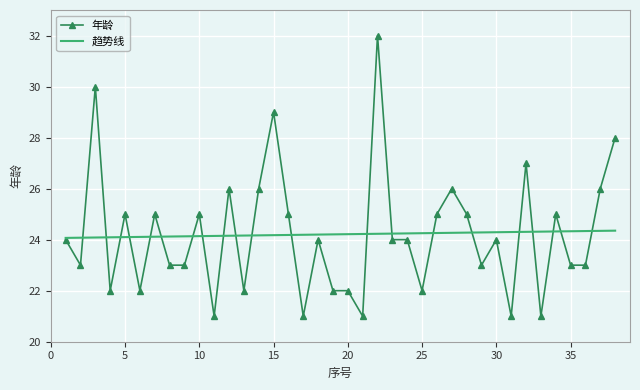

Rank the series by their maximum value, from highest to lowest.

年龄, 趋势线